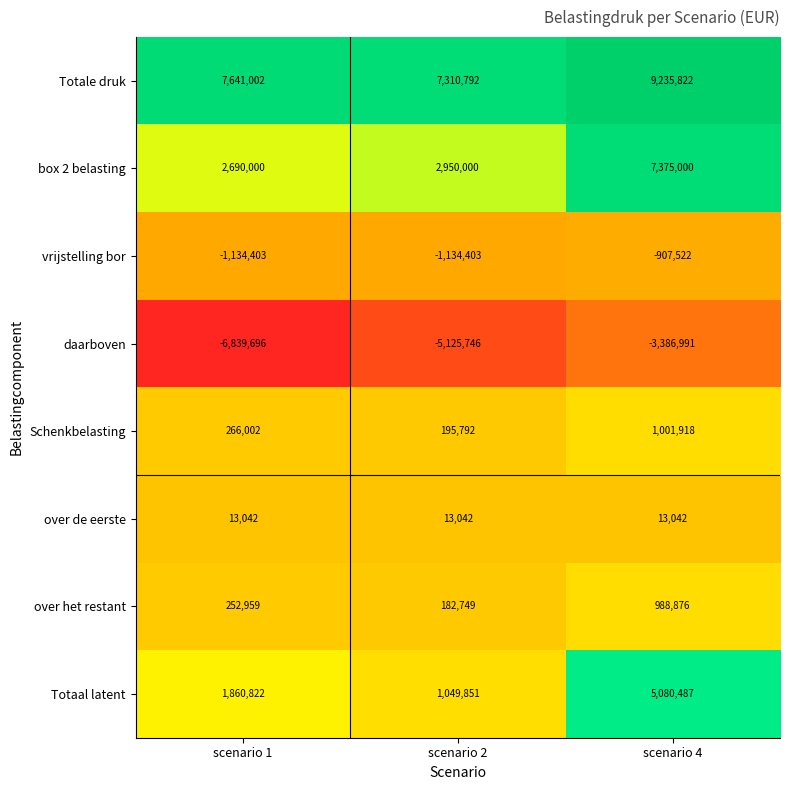

The value of box 2 belasting at scenario 2 is 680975. True or false?

False